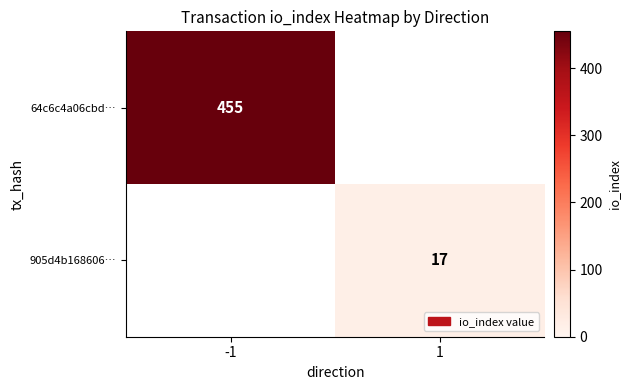

Is it true that 64c6c4a06cbd… equals 599 at -1?

False